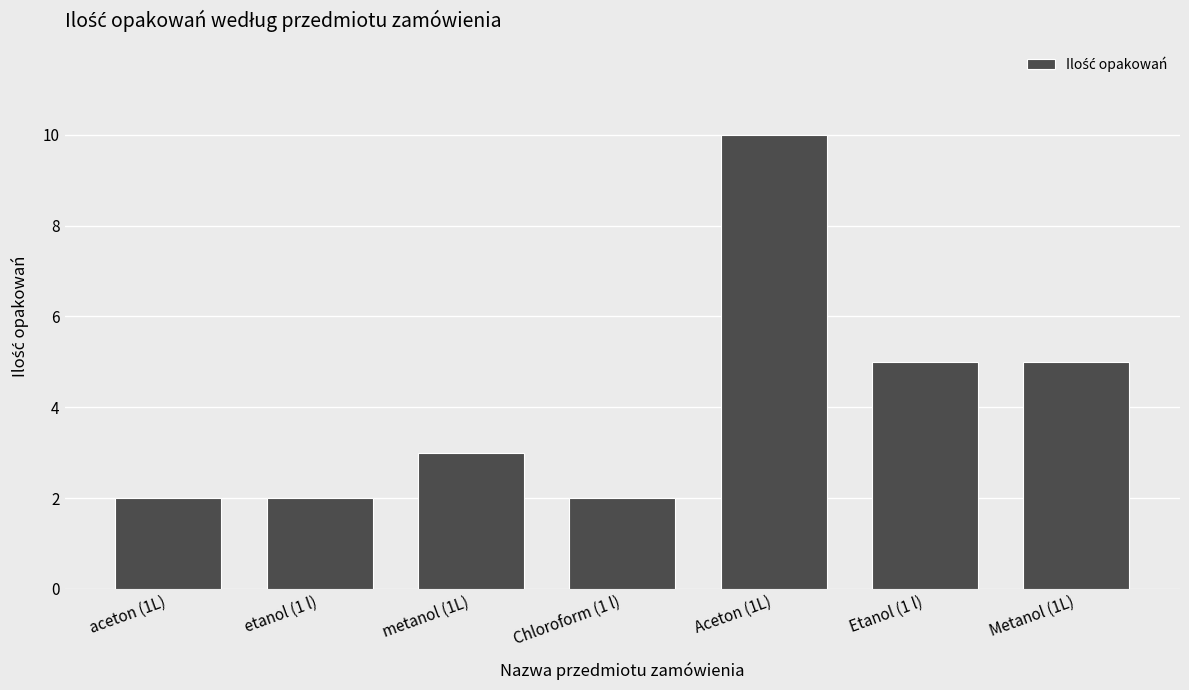

What is the sum of the values at Aceton (1L) and Etanol (1 l)?

15